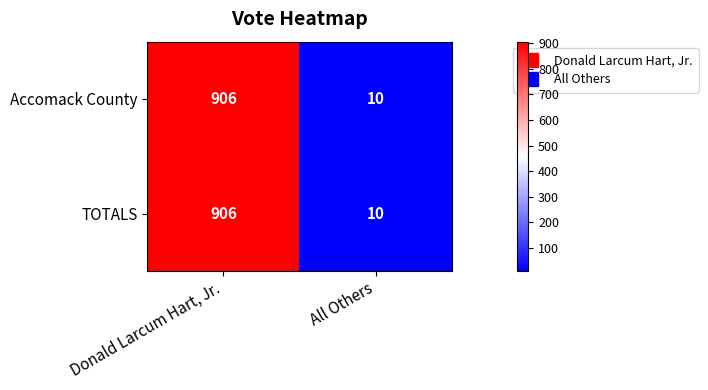

Which label corresponds to the smallest value in the chart?

All Others